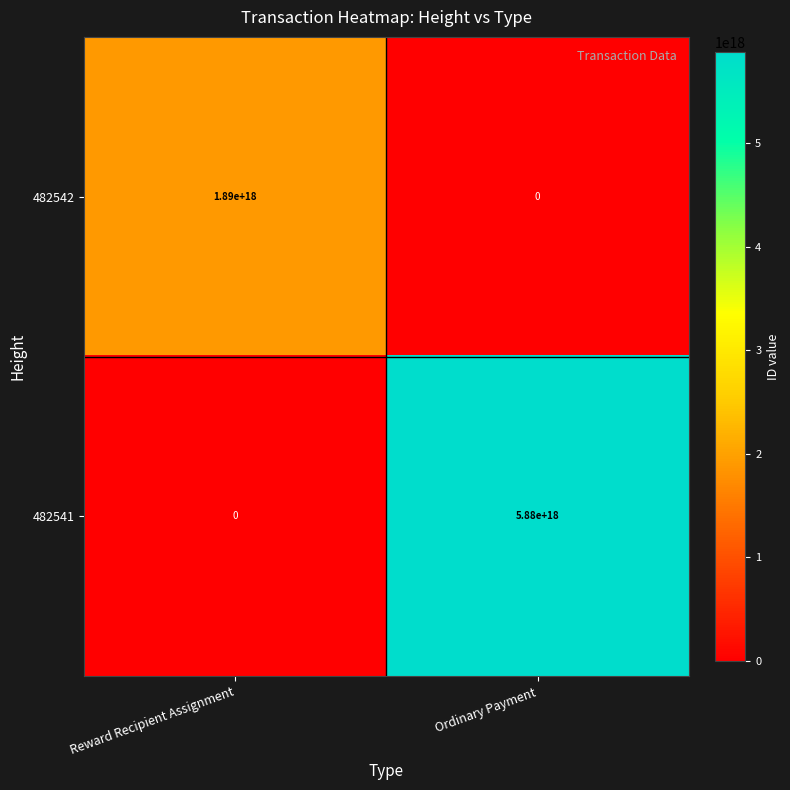

At which label is 482542 closest to 945000000000000000?

Reward Recipient Assignment